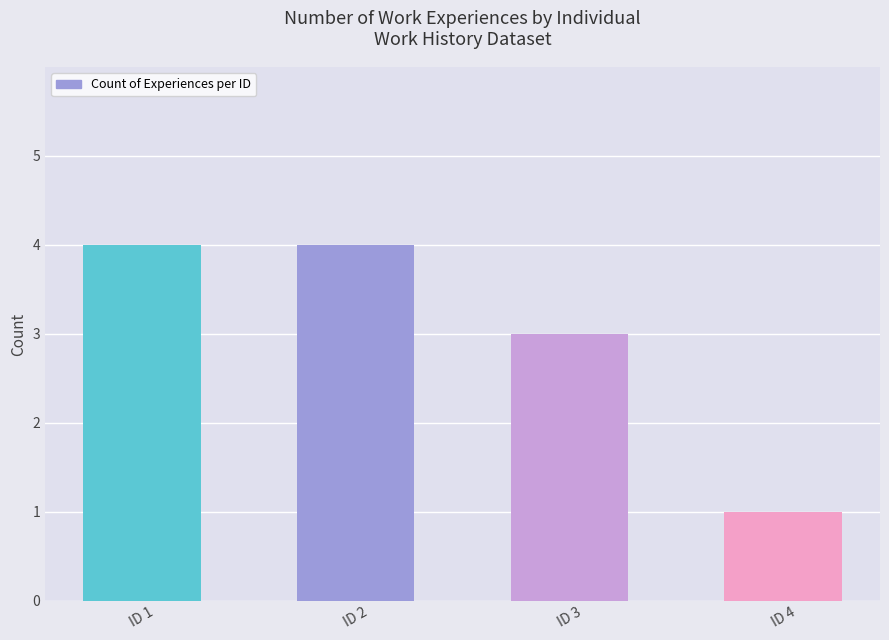

Does the chart contain any negative values?

No